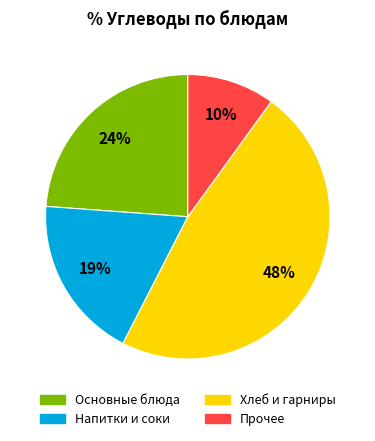

Does any single category account for the majority?

No